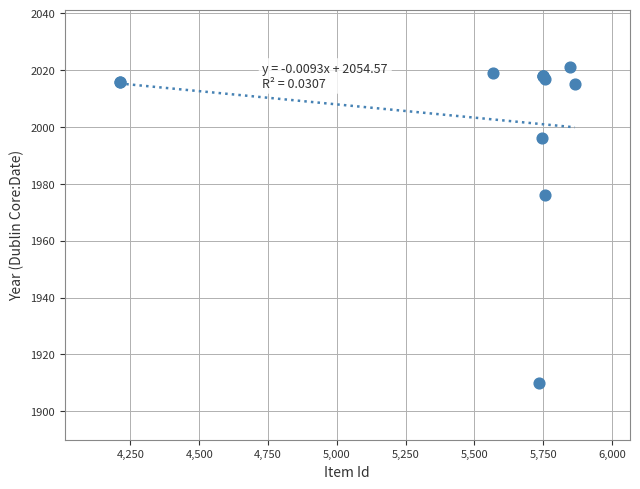

What Y value in the scatter plot is closest to 1965?

1976